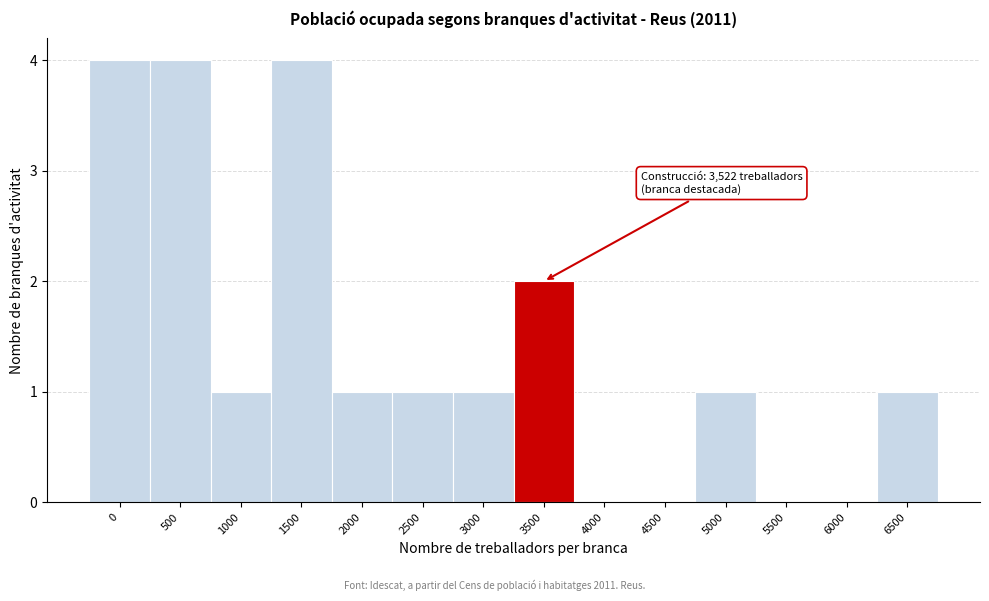

Reading left to right, extract all data points from this chart.

0=4	500=4	1000=1	1500=4	2000=1	2500=1	3000=1	3500=2	4000=0	4500=0	5000=1	5500=0	6000=0	6500=1